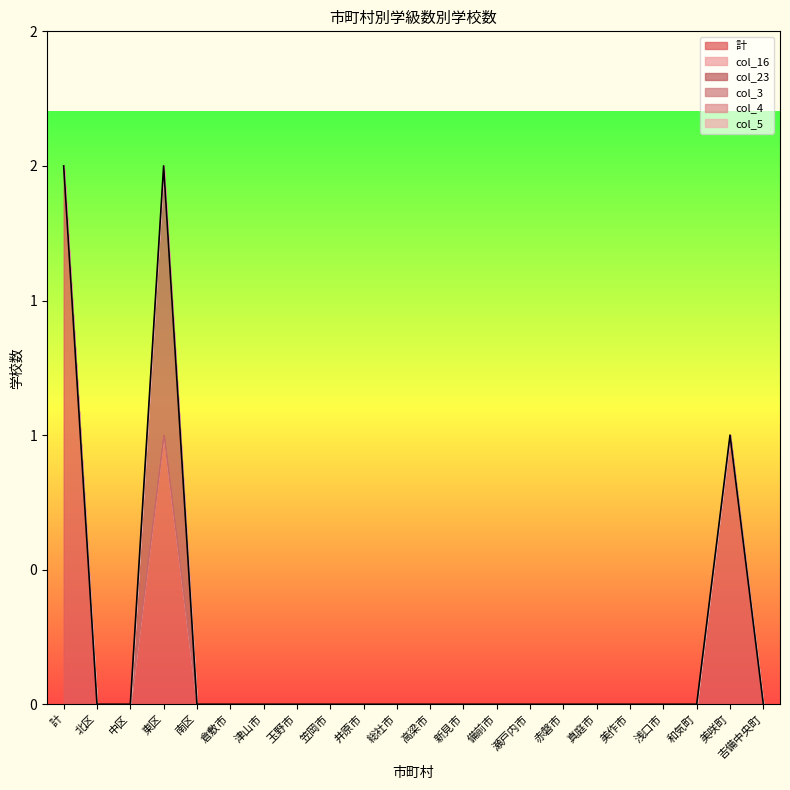

True or false: col_5 and 計 intersect in this chart.

False